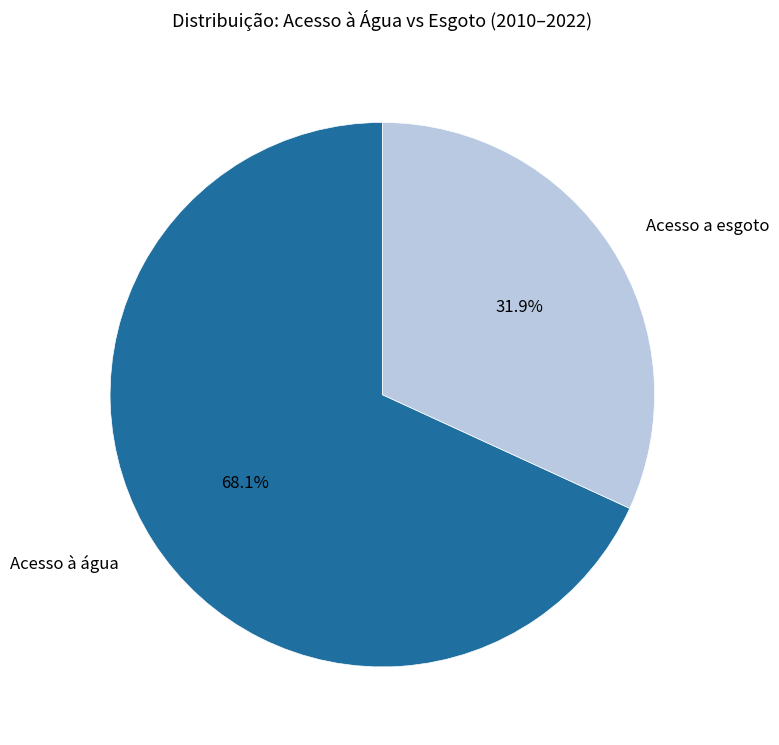

What is the largest slice in the pie chart?

Acesso à água